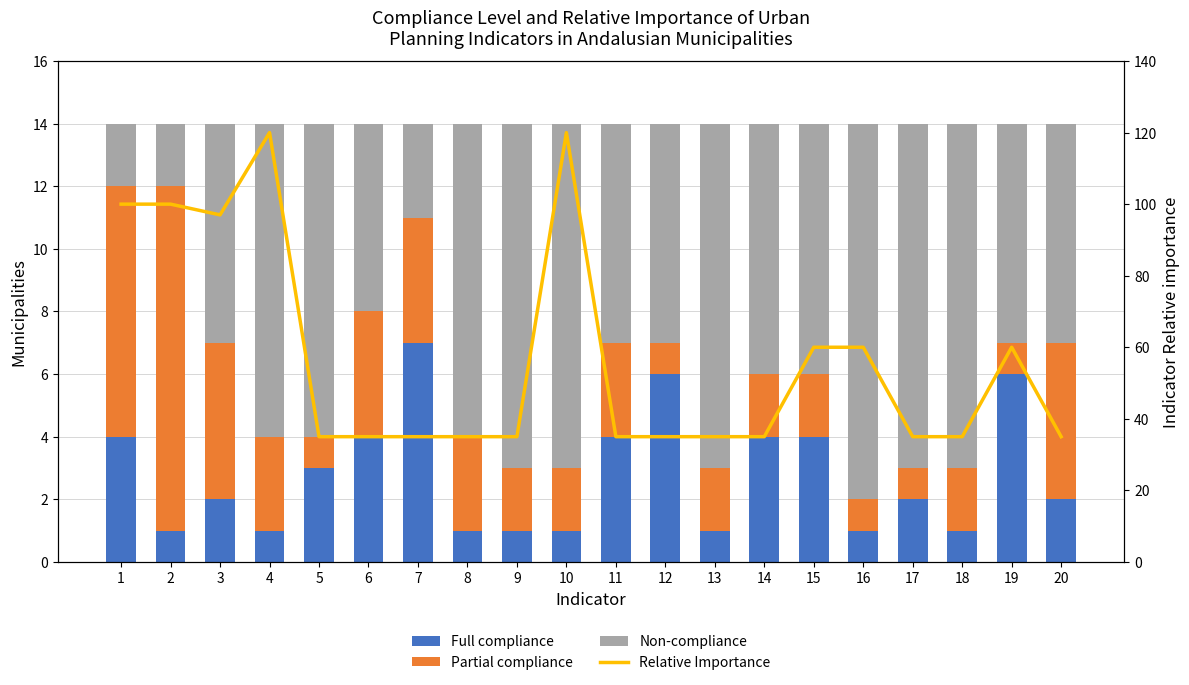

What is the value of the Non-compliance bar at the 1st from the left?

2